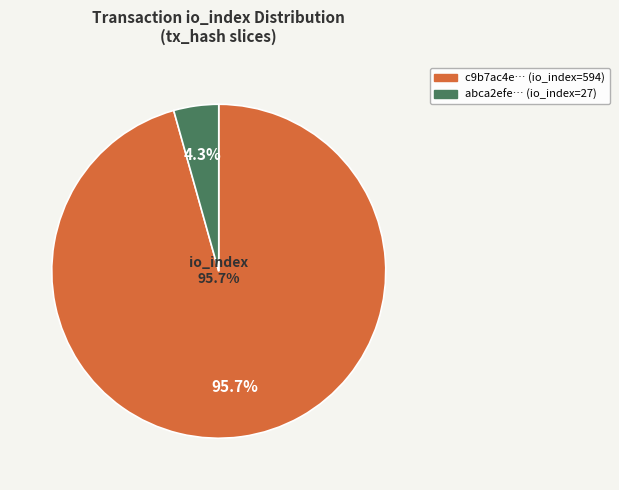

Rank the categories by value from lowest to highest.

io_index_27, io_index_594